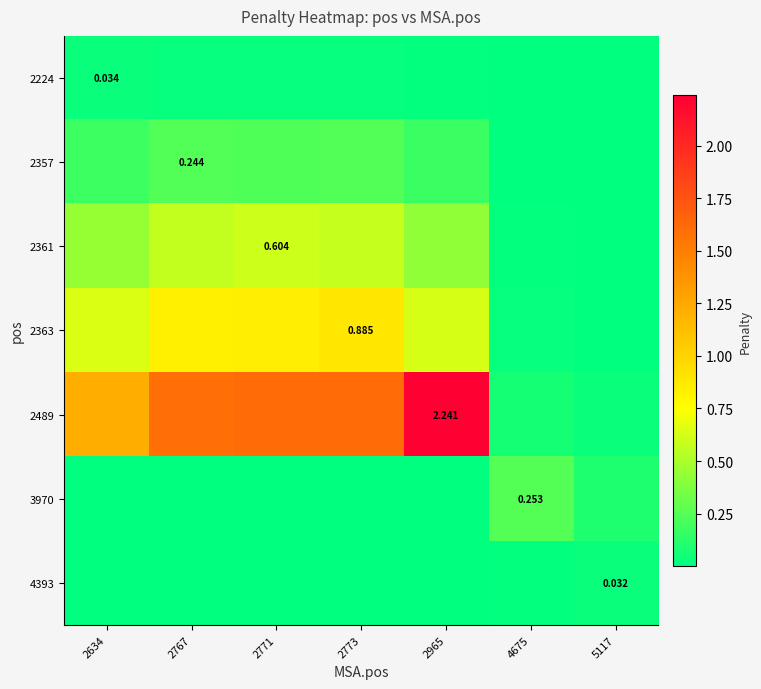

At which label is 2357 closest to 0?

5117